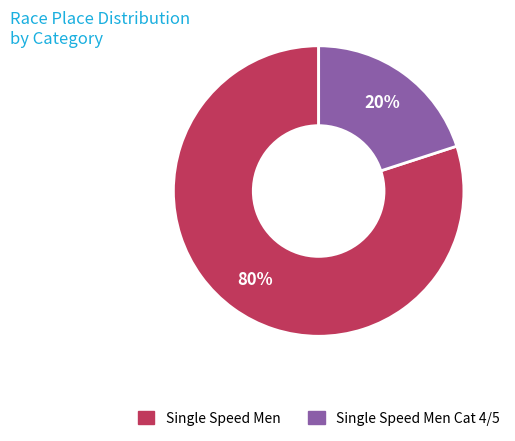

Rank the categories by value from highest to lowest.

Single Speed Men, Single Speed Men Cat 4/5